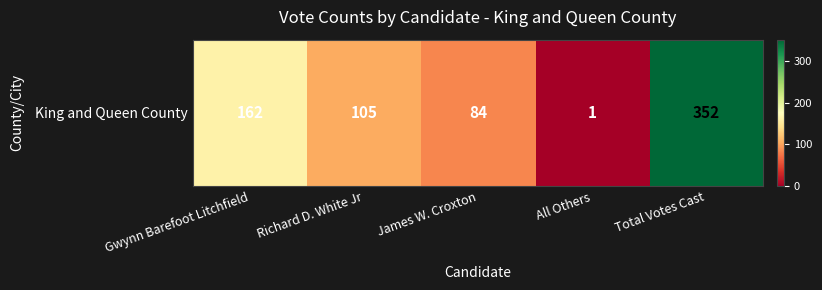

True or false: the data shows 211 at Gwynn Barefoot Litchfield.

False